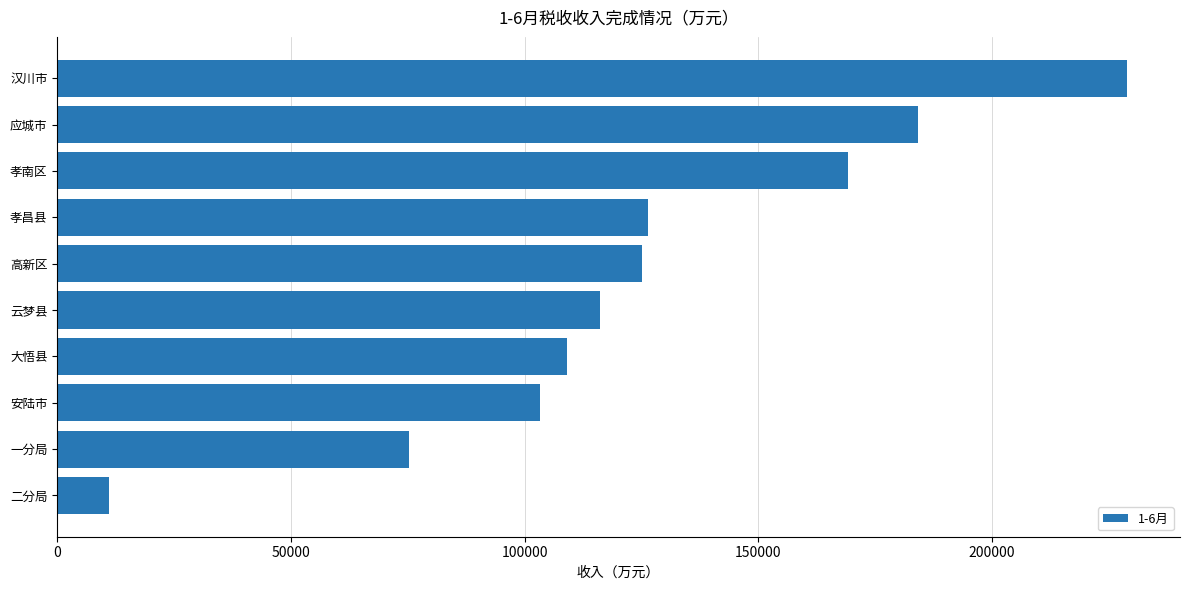

Does the chart contain any negative values?

No